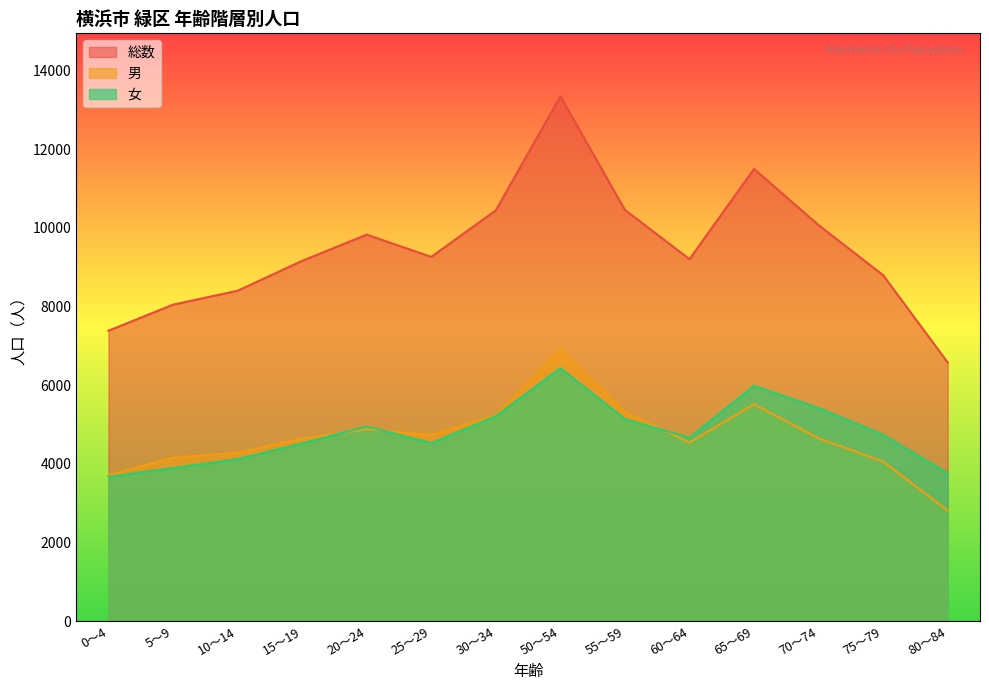

True or false: 総数 and 男 intersect in this chart.

False